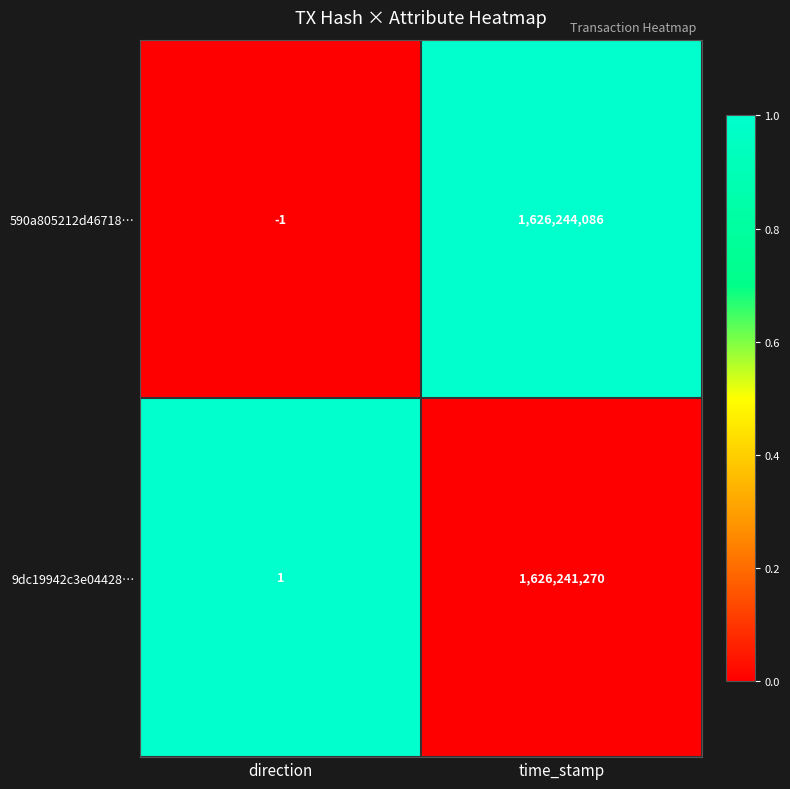

What is the maximum value shown in the chart?

1626244086